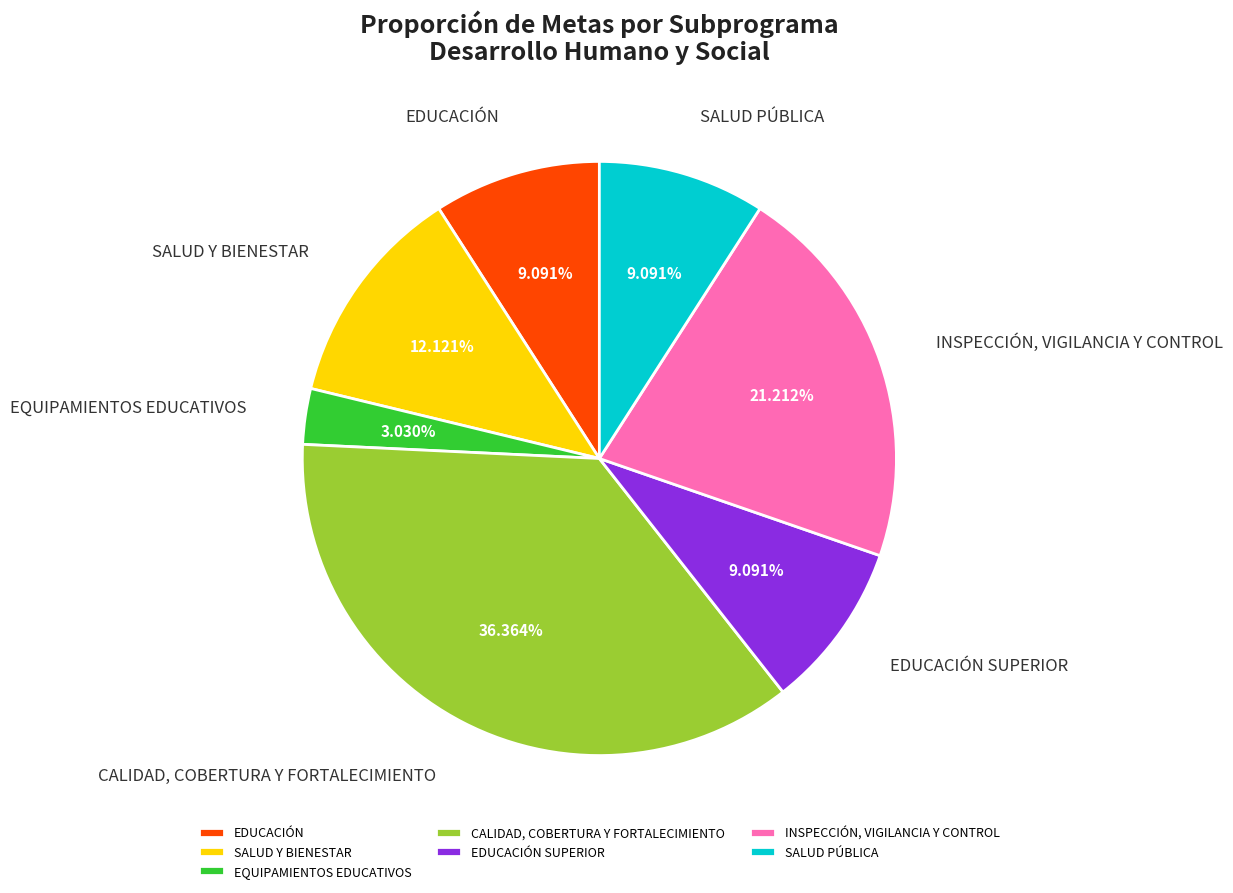

Count the number of slices in the pie.

7